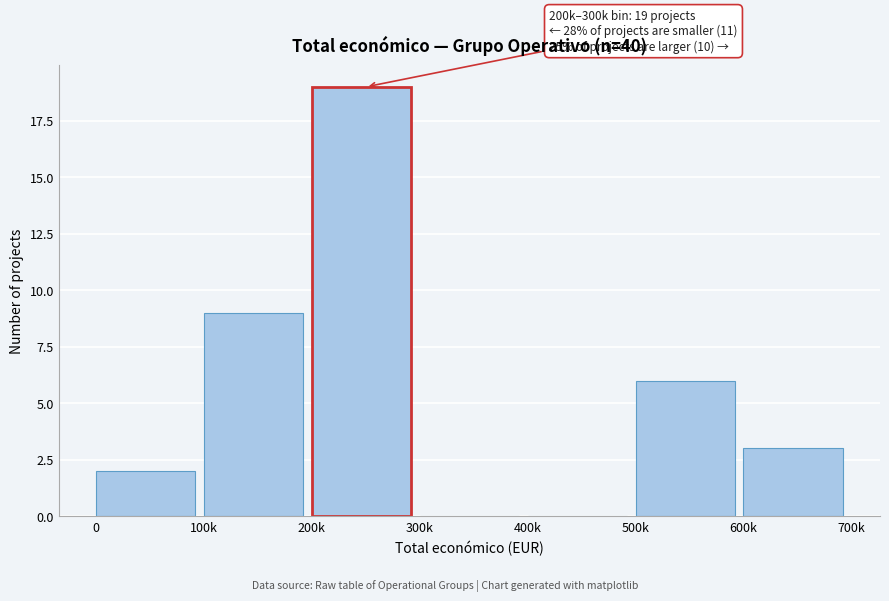

Reading right to left, extract all data points from this chart.

600k=3	500k=6	400k=0	300k=0	200k=19	100k=9	0=2